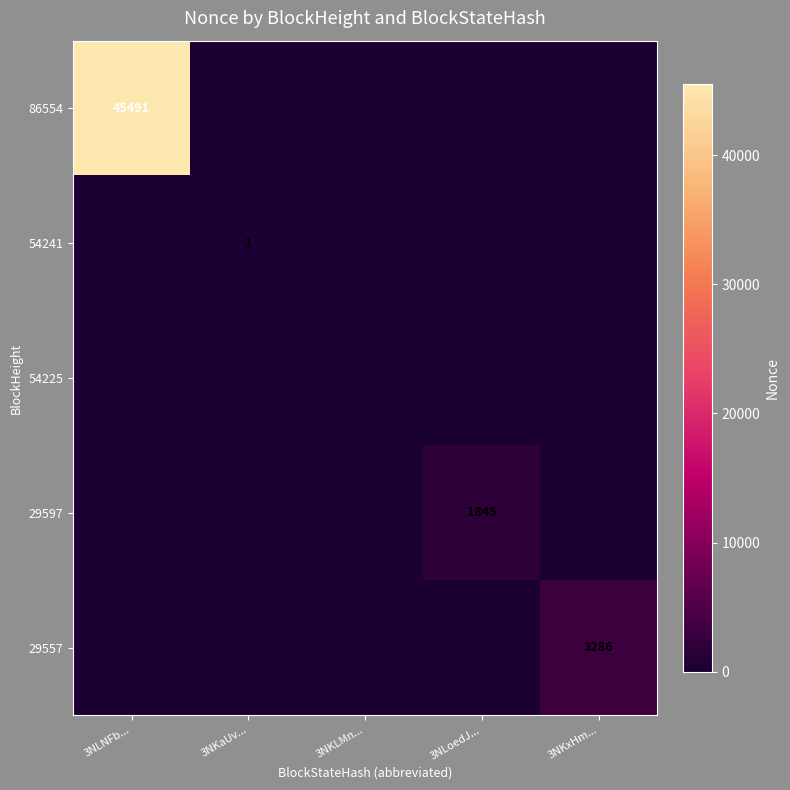

The value of 54241 at 3NKaUv... is 1. True or false?

True